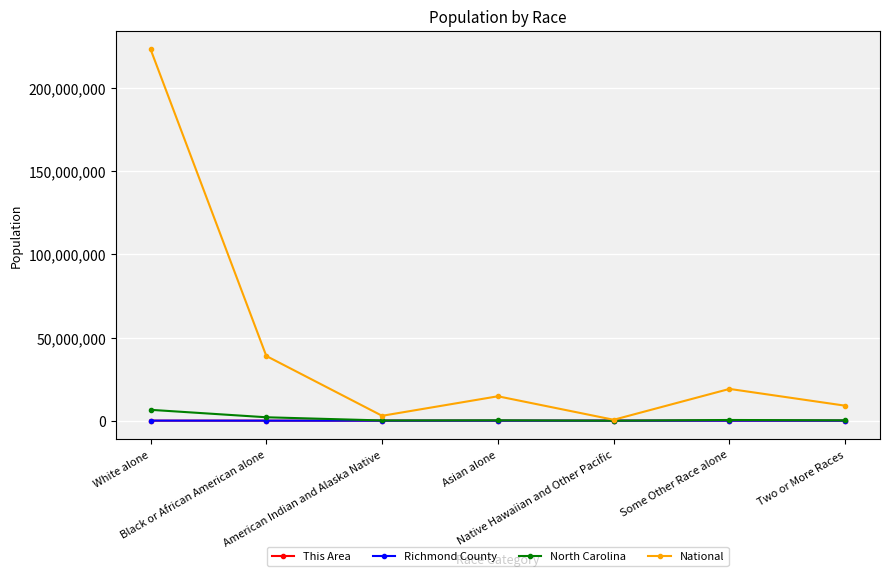

What is the difference between the North Carolina values at White alone and Some Other Race alone?

6114920